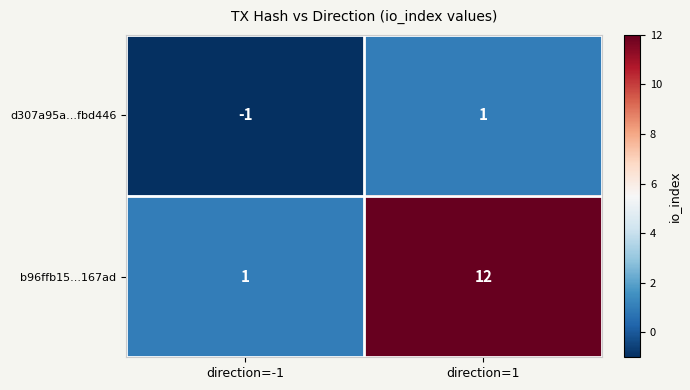

Where is b96ffb15...167ad nearest to the value 6?

direction=-1